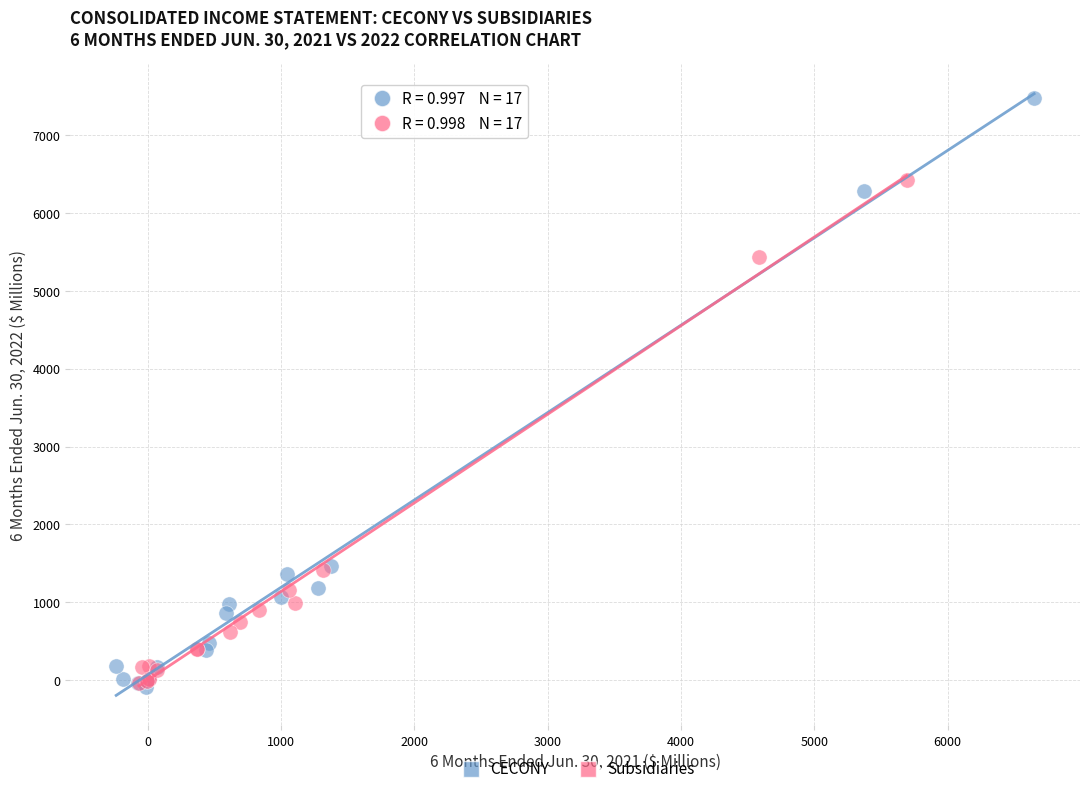

Which series has the largest Y range (max minus min)?

CECONY